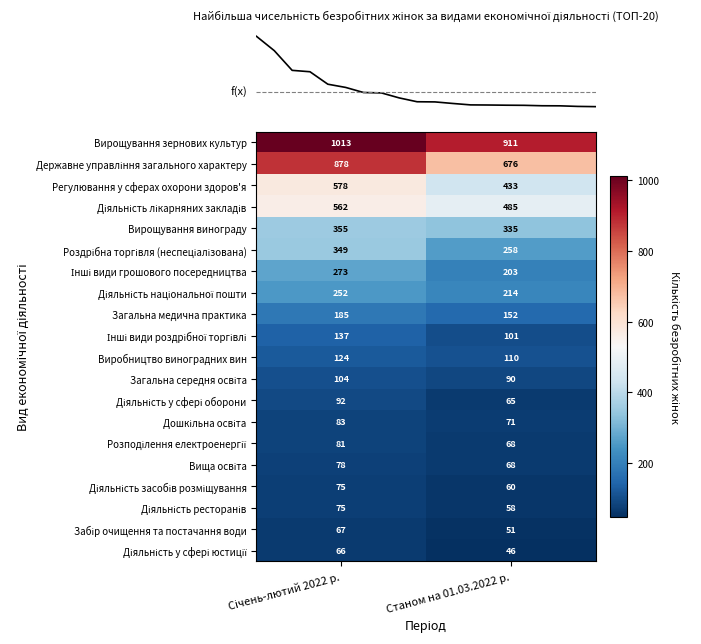

What is the difference between the highest and lowest values at Станом на 01.03.2022 р.?

865